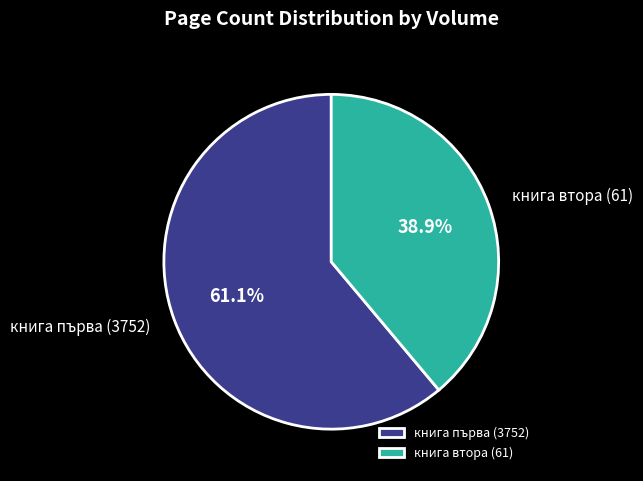

Is the sum of книга втора (61) and книга първа (3752) greater than half?

Yes